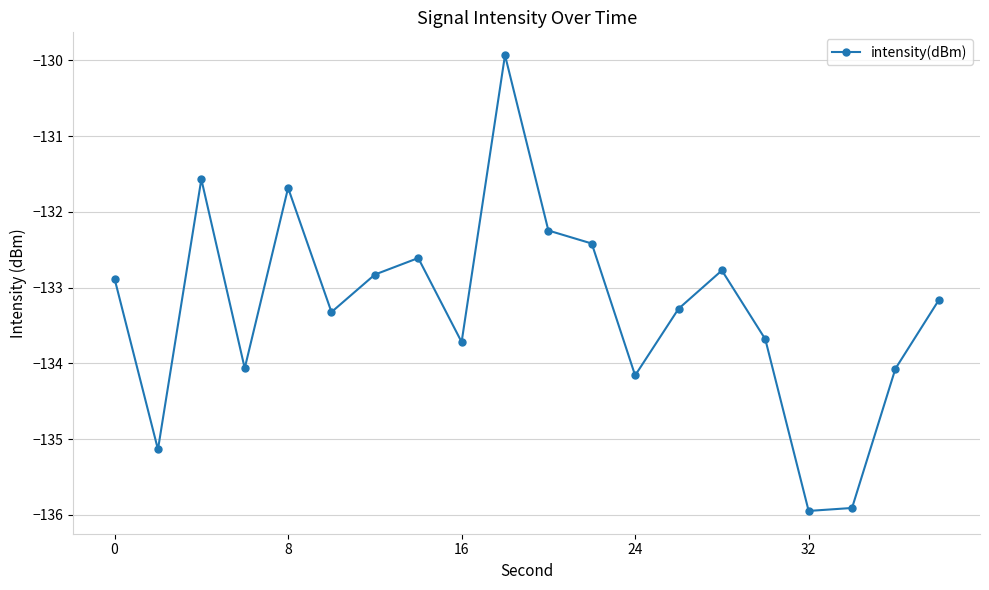

How many lines are shown in the chart?

1